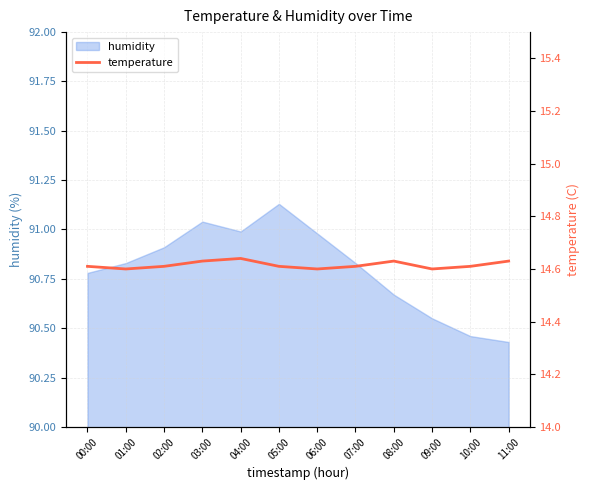

Where is the first local maximum?

04:00